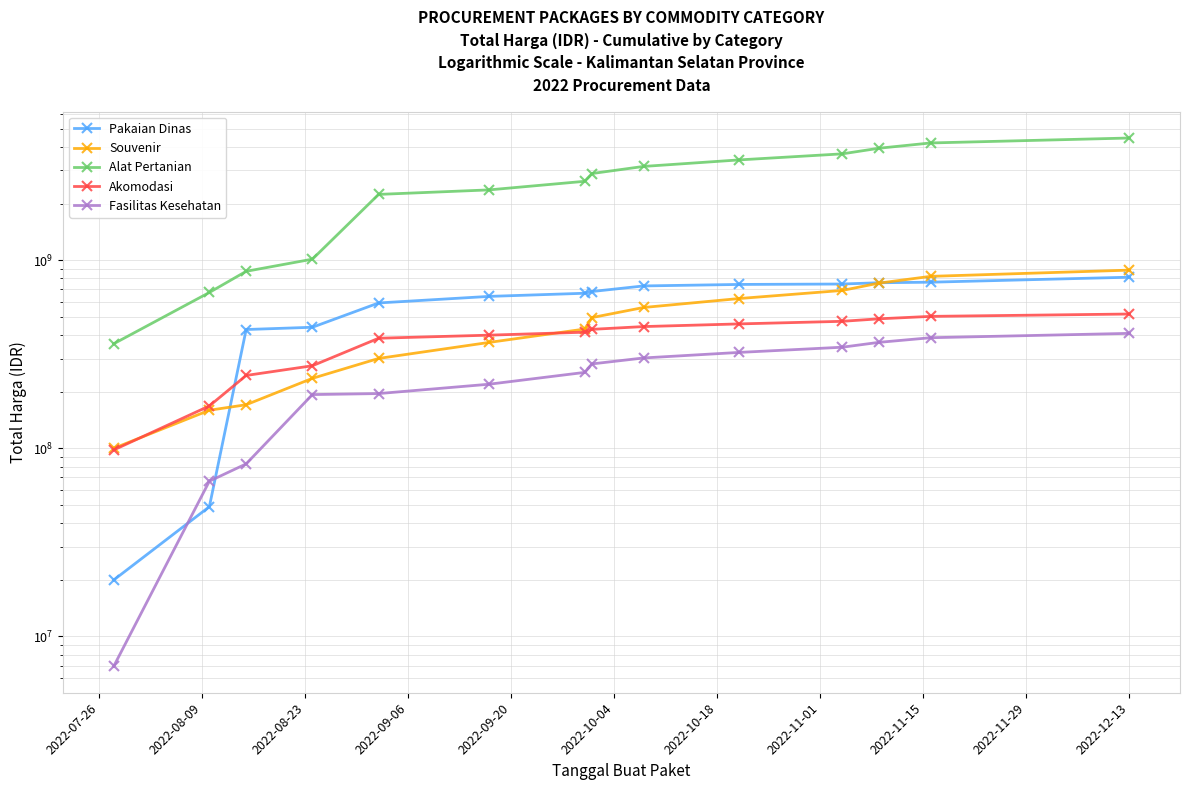

The Fasilitas Kesehatan series shows 593773655 at 2022-12-13. True or false?

False